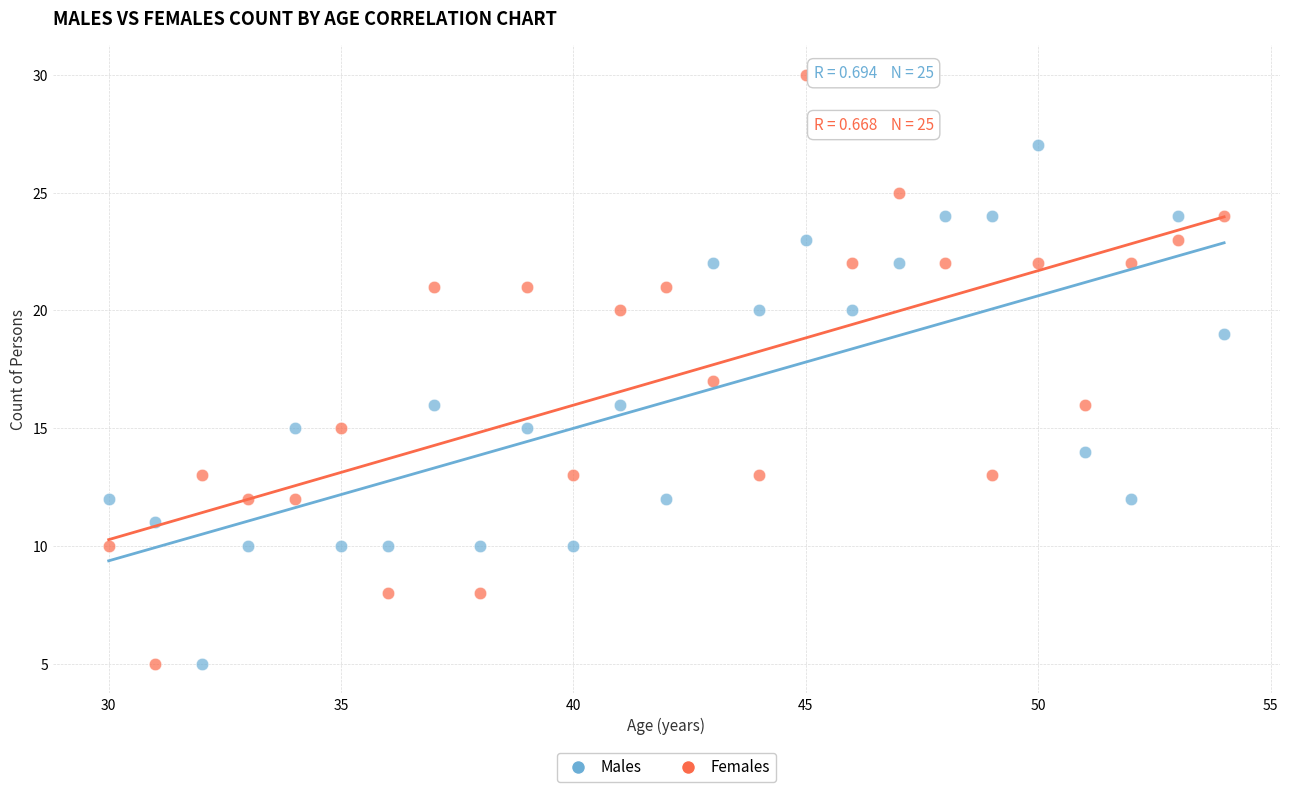

What is the X range (max minus min) for the scatter plot?

24